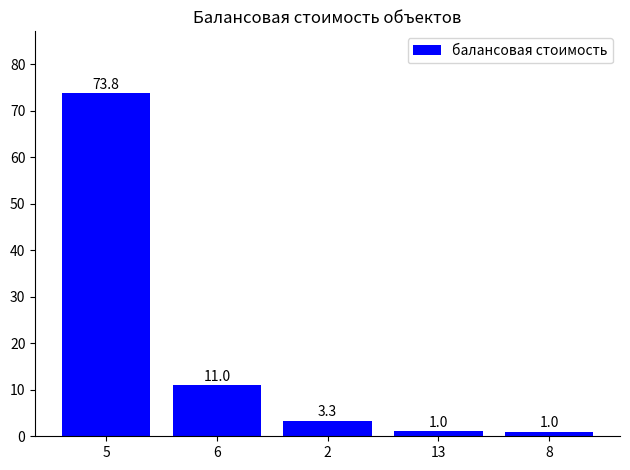

What value does the data have at 2?

3.3